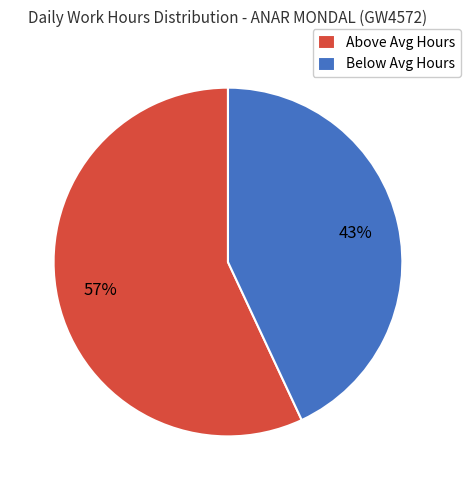

Is there a majority slice in this chart?

Yes